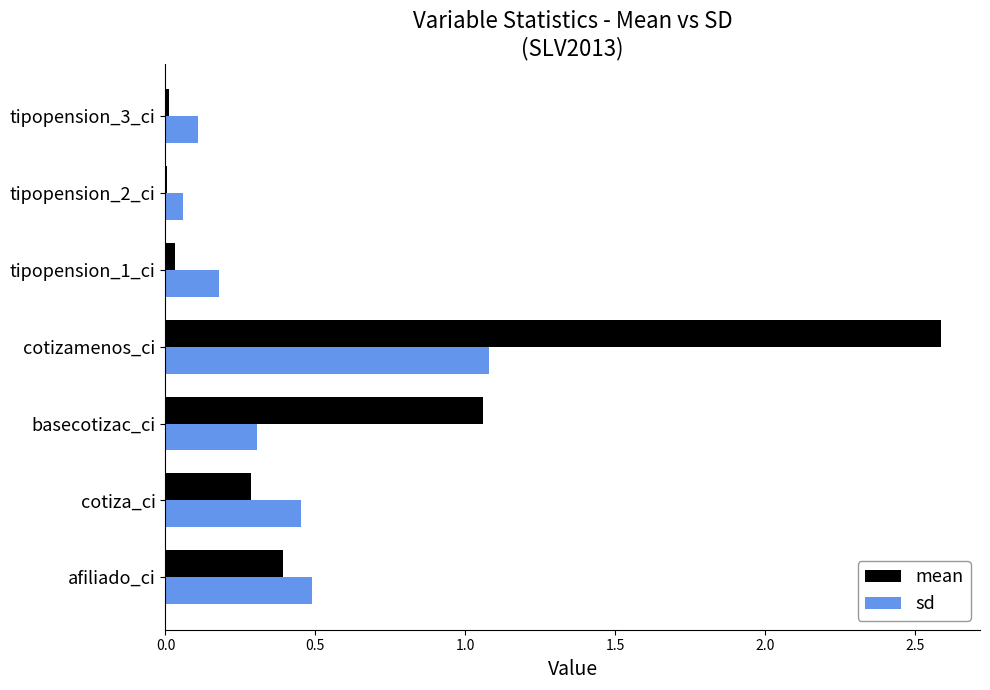

Between cotiza_ci and tipopension_1_ci, which series saw the biggest shift?

sd